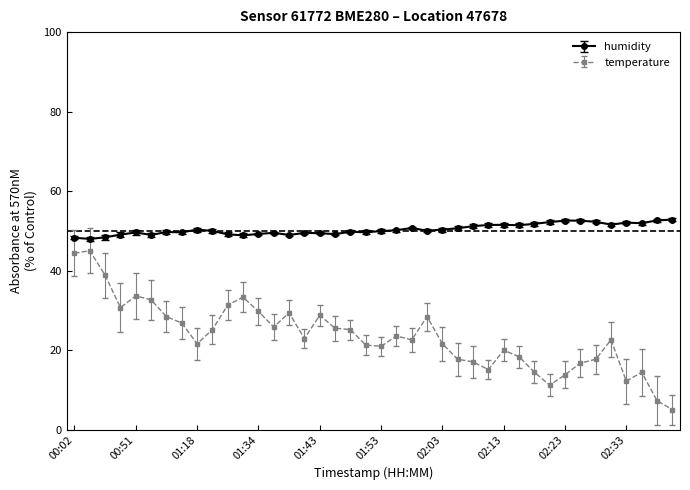

List the series in order of their overall mean, highest first.

humidity, temperature